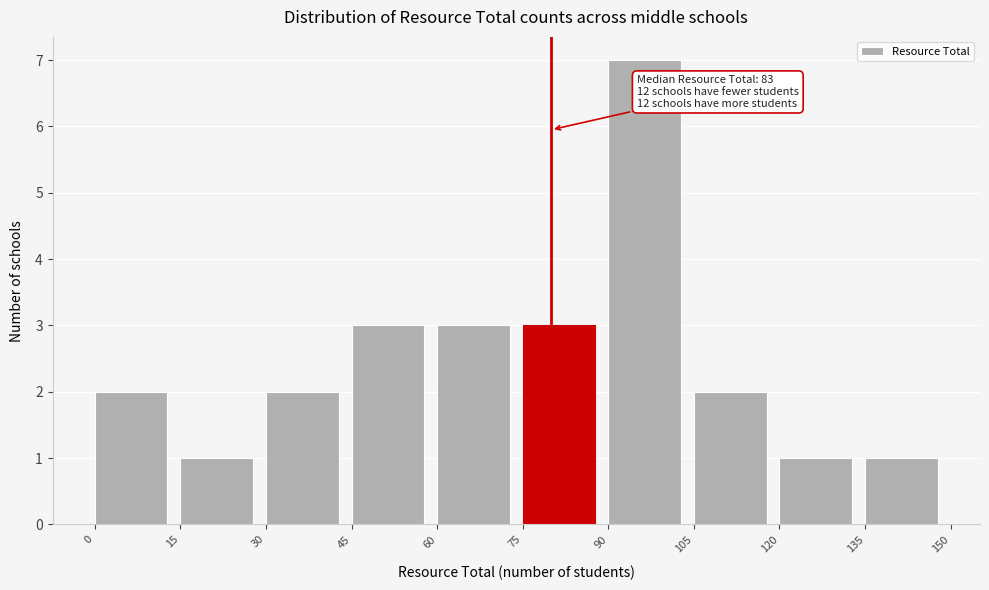

Over which range of the x-axis is the bar tallest?

90 to 105